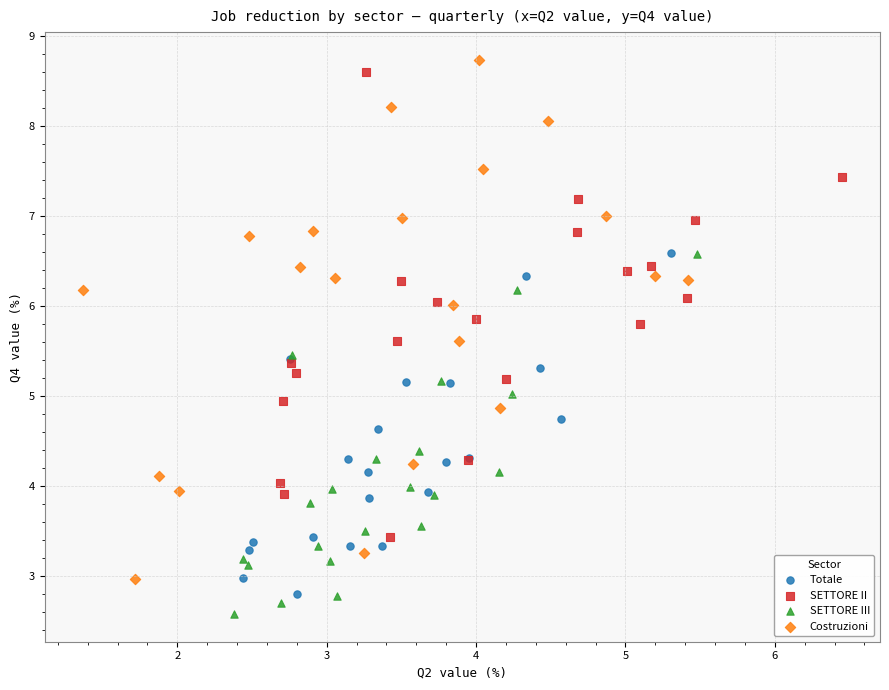

What are all the series names shown in the legend?

Totale, SETTORE II, SETTORE III, Costruzioni